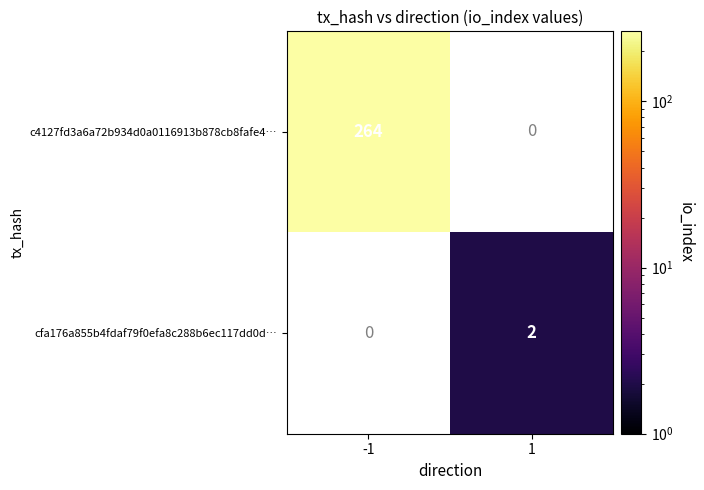

Which category has the highest value across all series?

-1